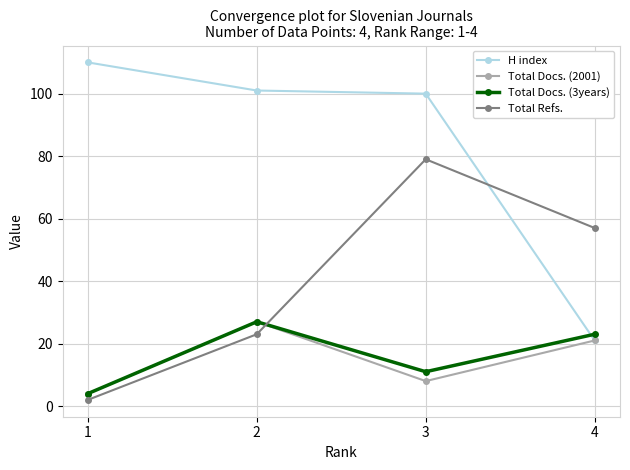

What is the value of the Total Refs. point at the 2nd from the left?

23